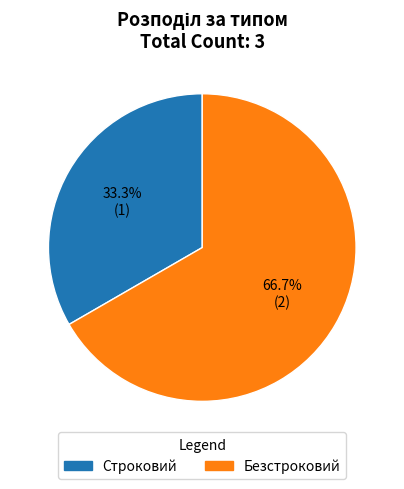

How many segments does this pie chart have?

2